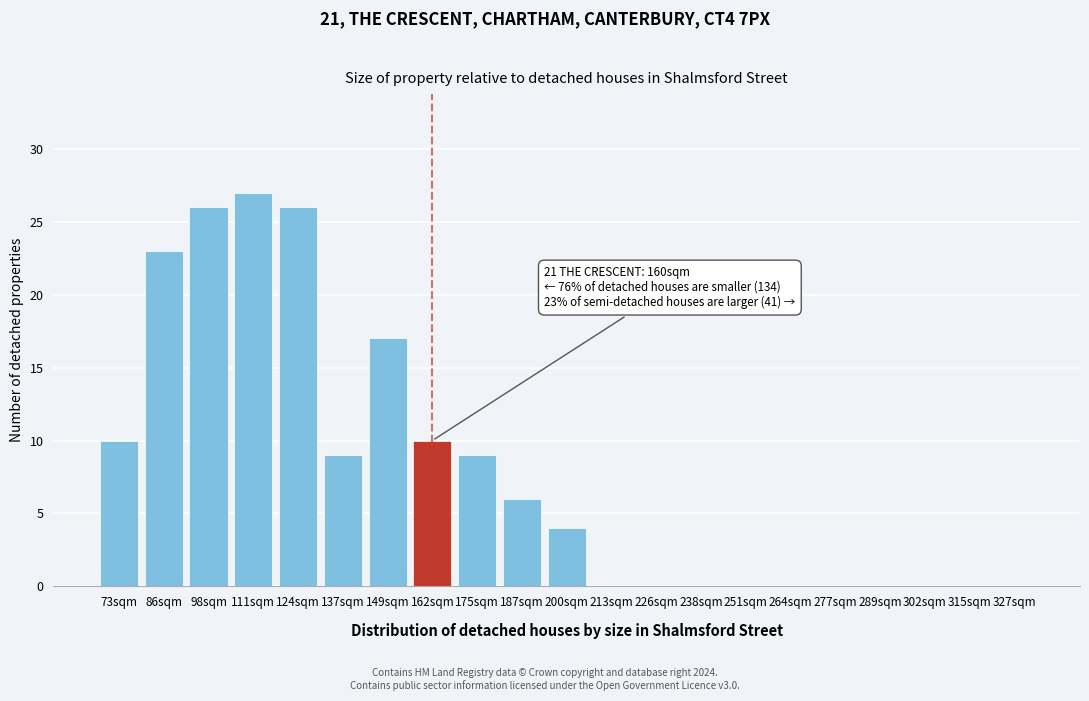

Reading right to left, transcribe all the data shown in this chart.

327sqm=0	315sqm=0	302sqm=0	289sqm=0	277sqm=0	264sqm=0	251sqm=0	238sqm=0	226sqm=0	213sqm=0	200sqm=4	187sqm=6	175sqm=9	162sqm=10	149sqm=17	137sqm=9	124sqm=26	111sqm=27	98sqm=26	86sqm=23	73sqm=10